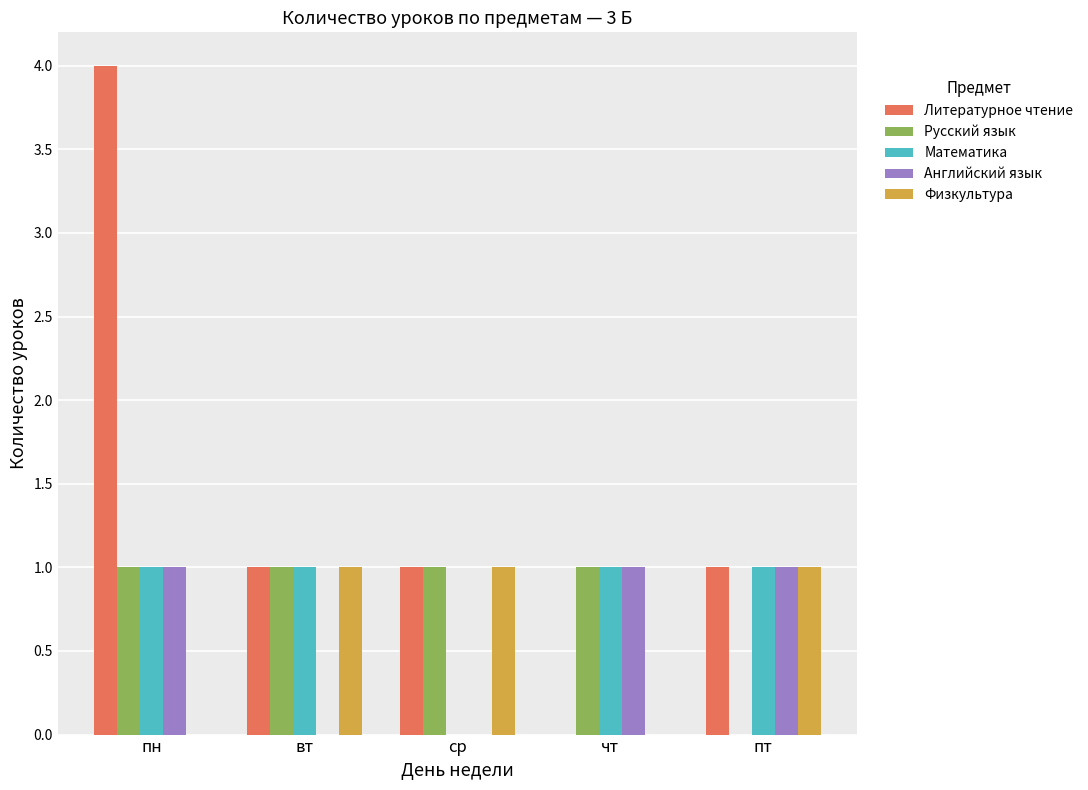

How many series are shown in this chart?

5